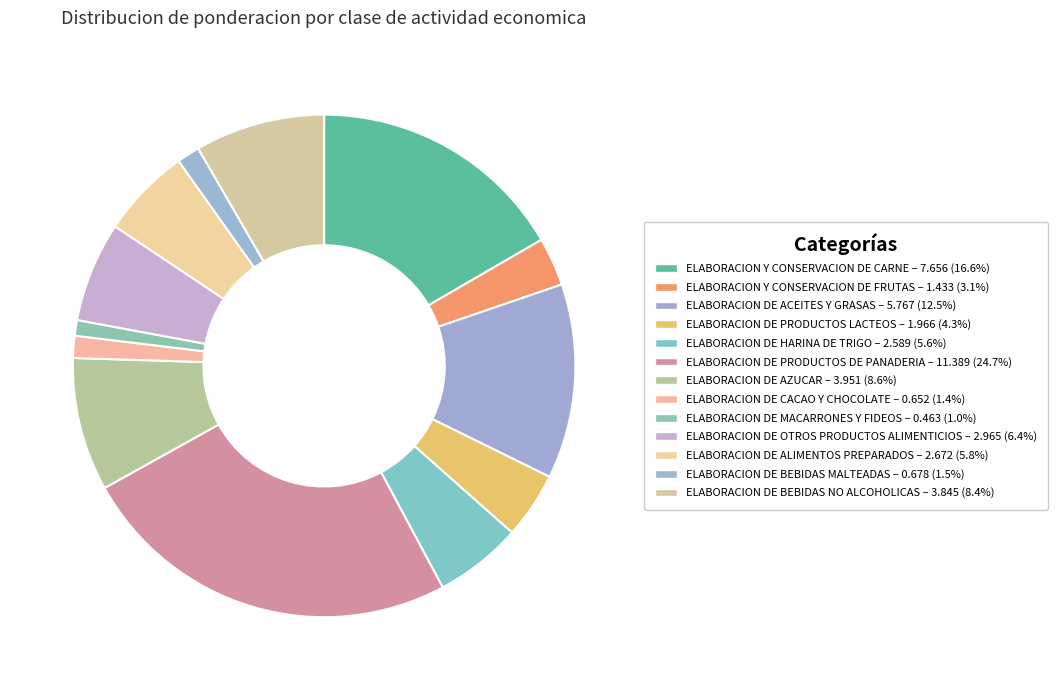

Does ELABORACION DE HARINA DE TRIGO represent more than half of the total?

No